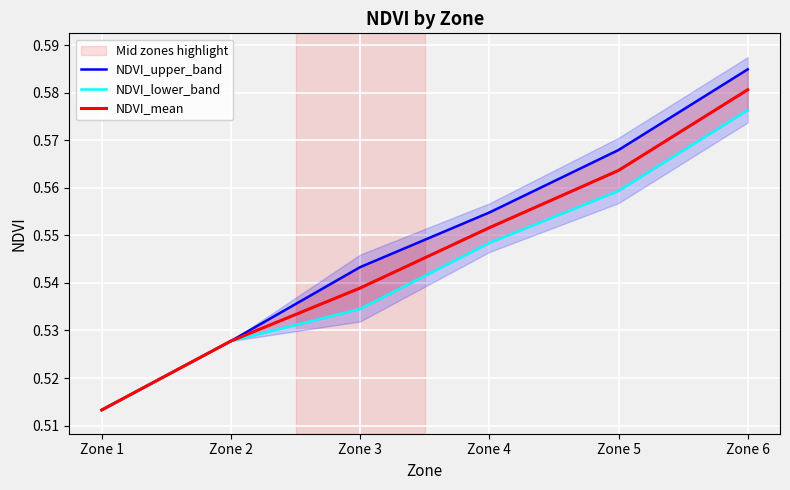

What is the sum of the NDVI_lower_band values at Zone 4 and Zone 2?

1.1